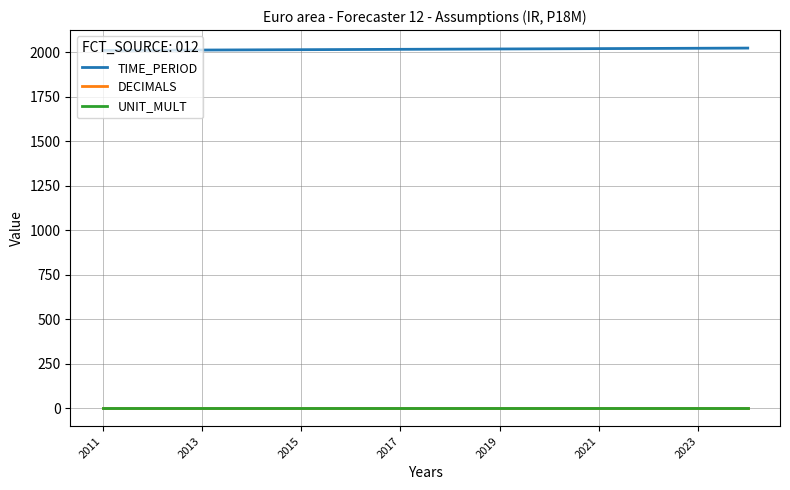

Which series has the largest total across all categories?

TIME_PERIOD